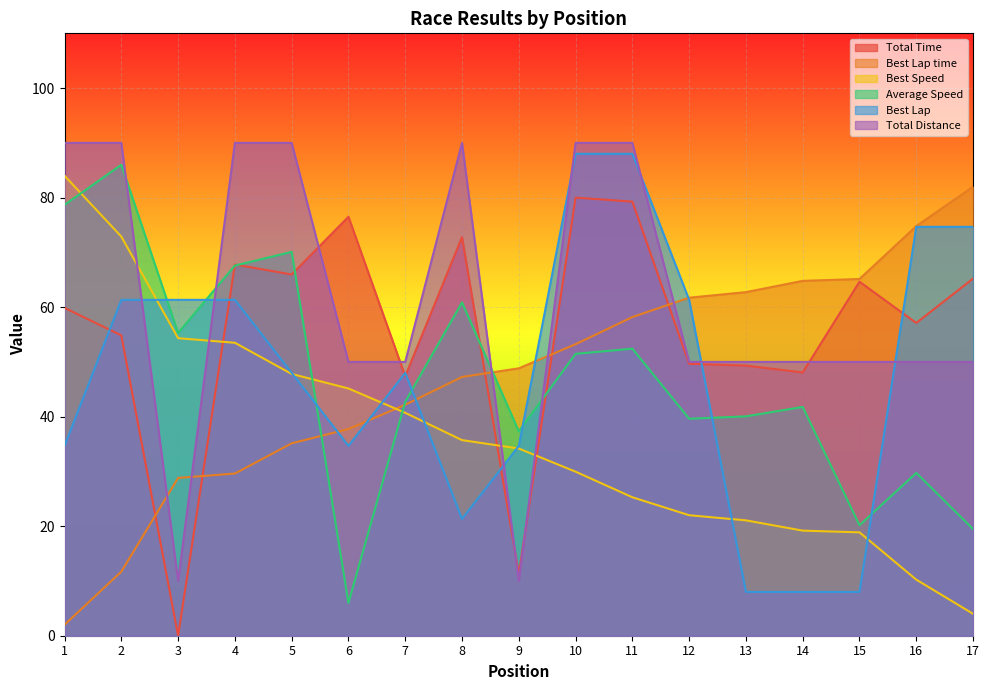

What are all the series names shown in the legend?

Total Time, Best Lap time, Best Speed, Average Speed, Best Lap, Total Distance